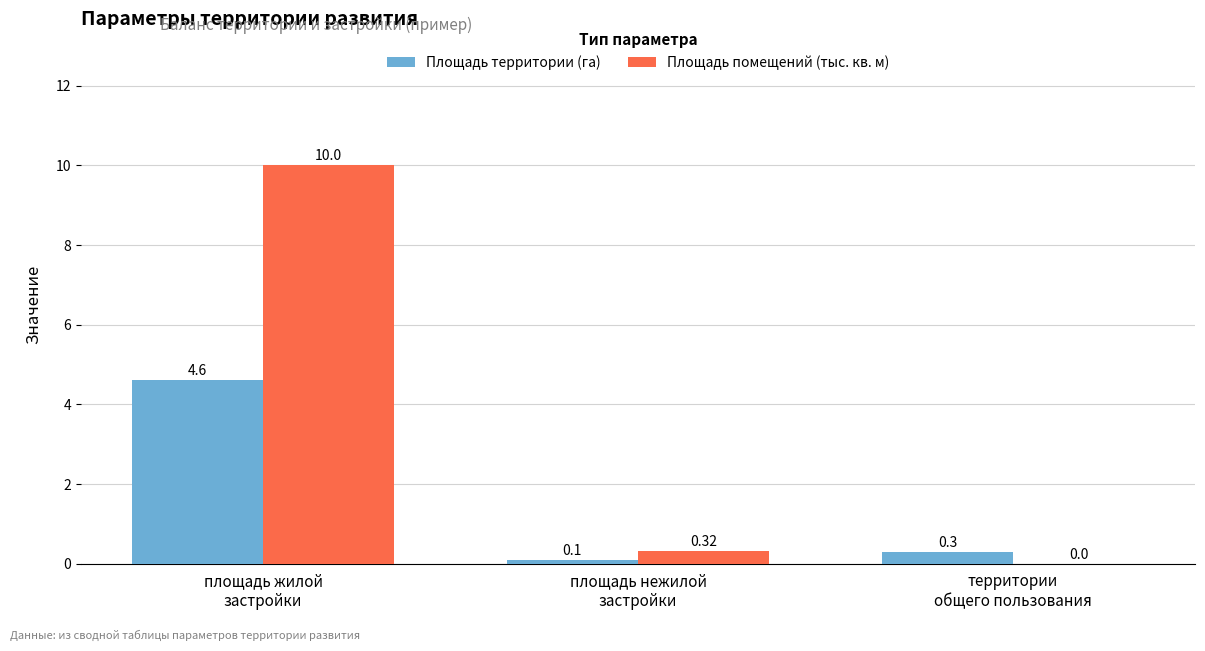

What is the sum of all Площадь помещений (тыс. кв. м) values?

10.3